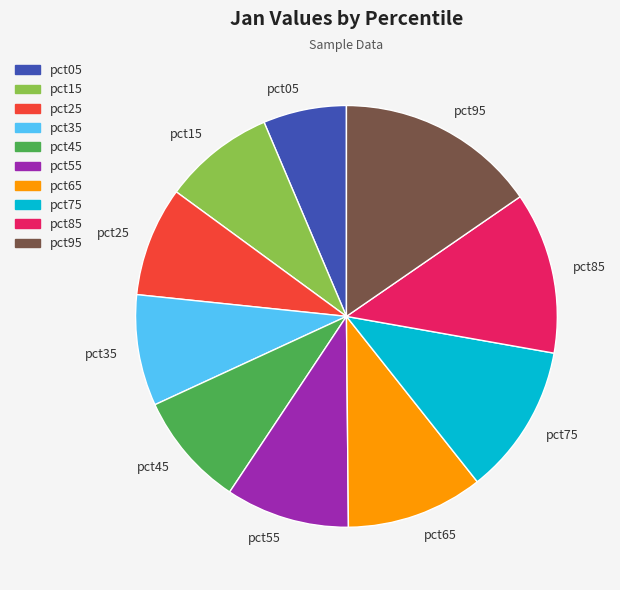

Is there any slice that represents more than half of the pie?

No